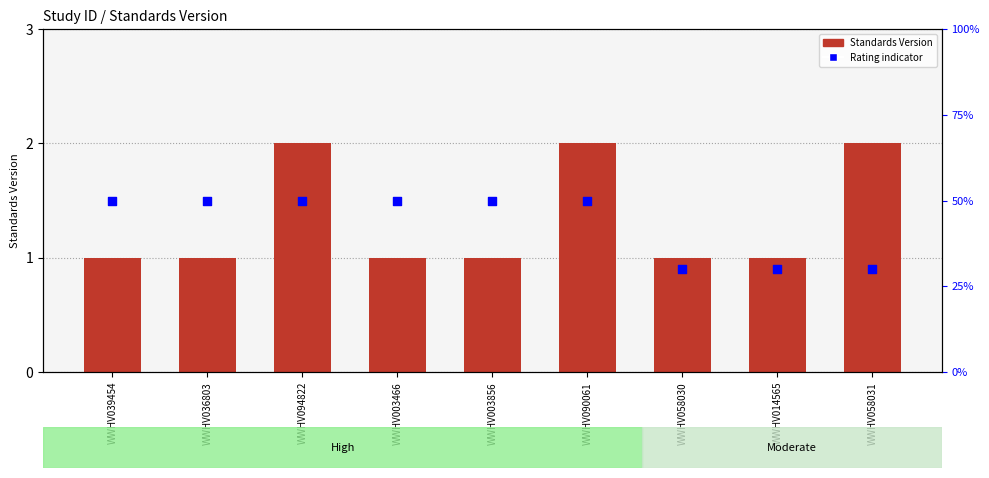

What are all the series names shown in the legend?

Standards Version, Rating indicator